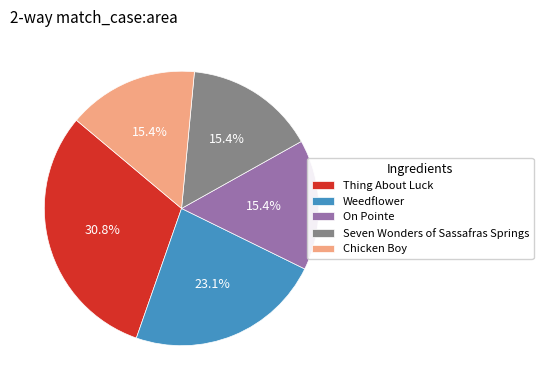

Approximately how many times larger is the value at On Pointe compared to Weedflower?

0.7